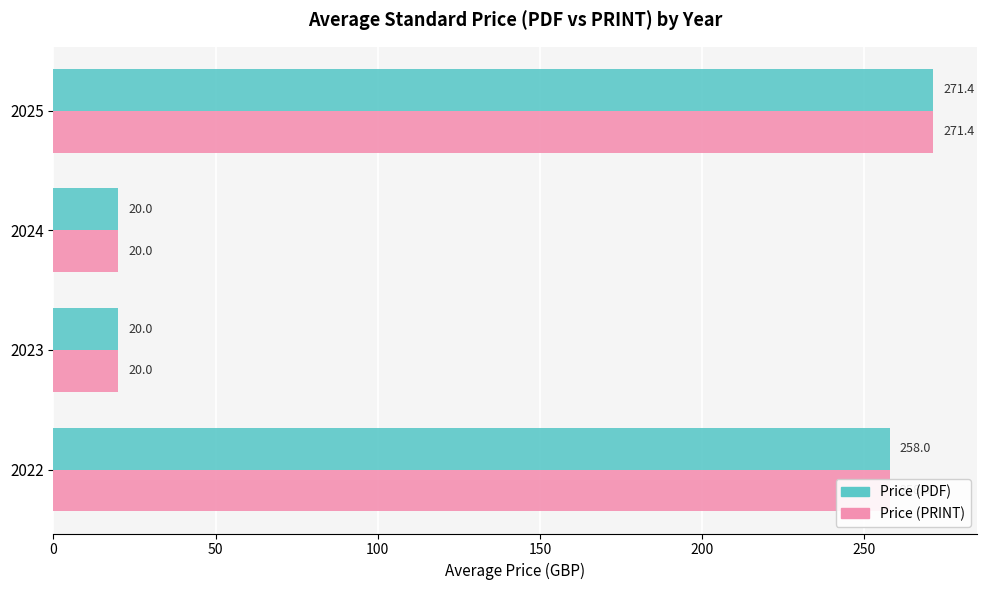

What is the greatest value displayed?

271.4